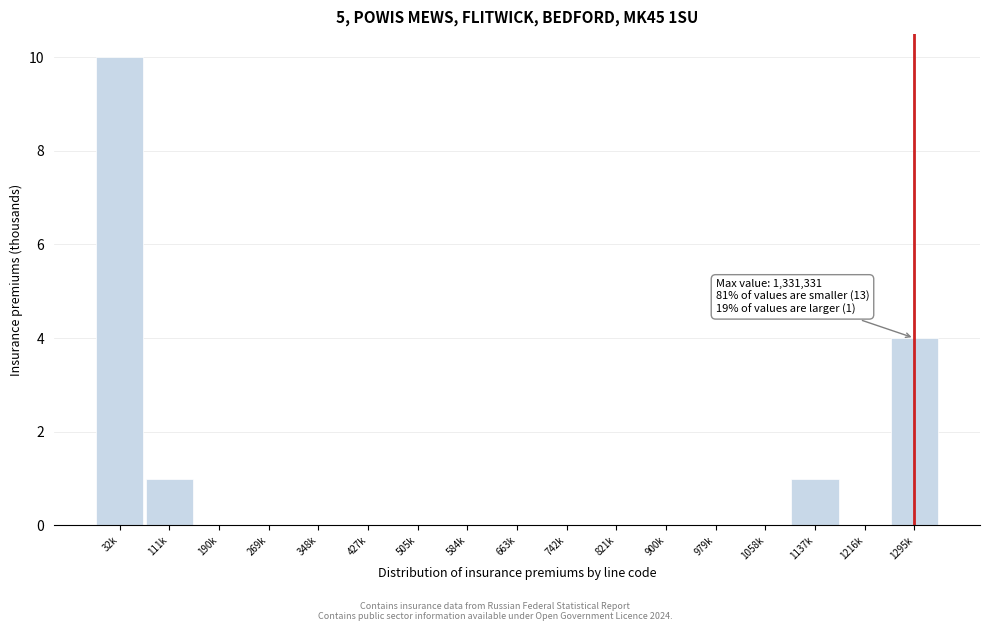

Reading left to right, transcribe all the data shown in this chart.

32k=10	111k=1	190k=0	269k=0	348k=0	427k=0	505k=0	584k=0	663k=0	742k=0	821k=0	900k=0	979k=0	1058k=0	1137k=1	1216k=0	1295k=4